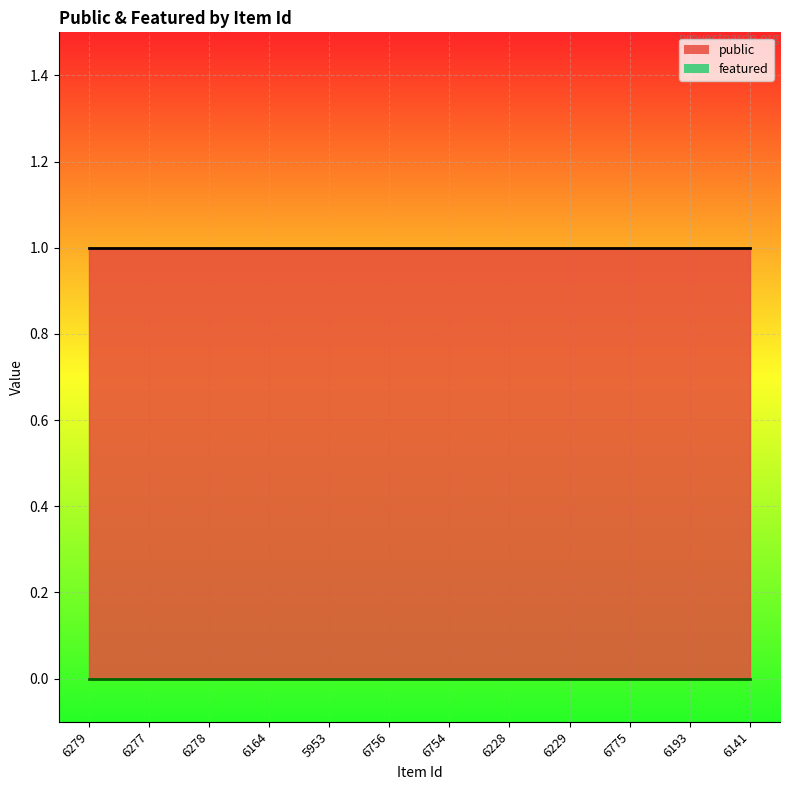

The featured series shows 0 at 6754. True or false?

True